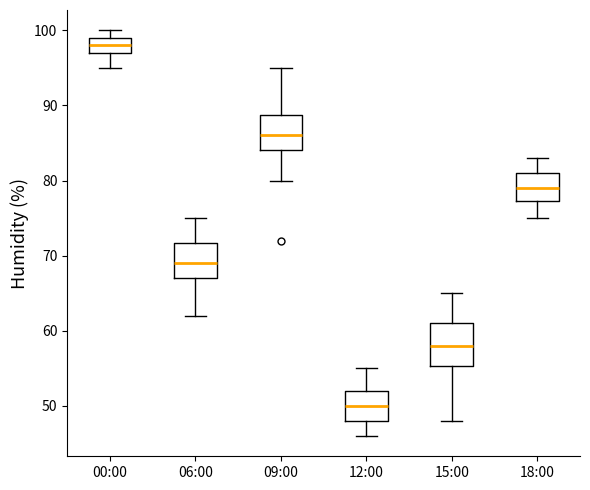

Which box has the highest median line?

00:00